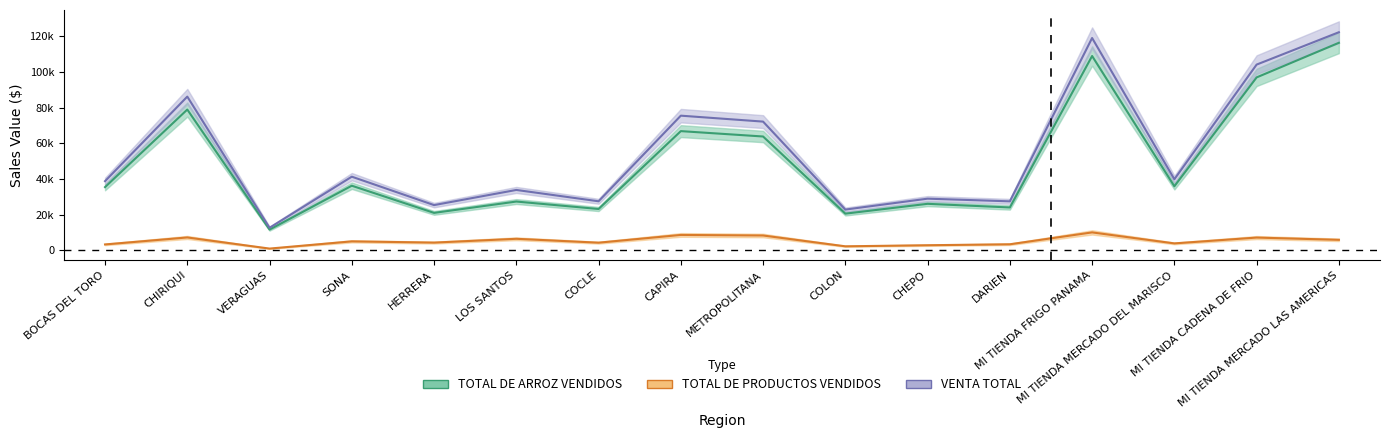

In TOTAL DE PRODUCTOS VENDIDOS, how many points are higher than both neighbors (excluding endpoints)?

6